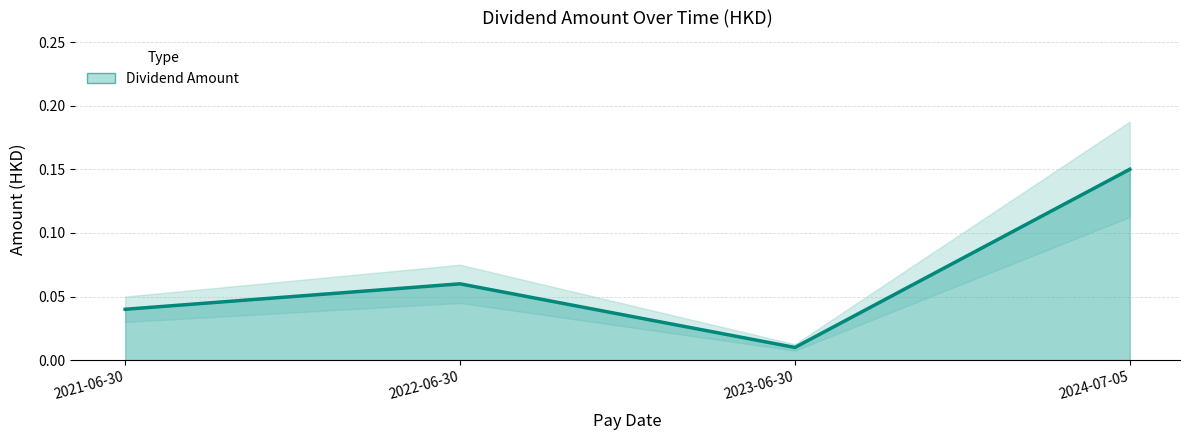

Between 2021-06-30 and 2024-07-05, which is larger?

2024-07-05